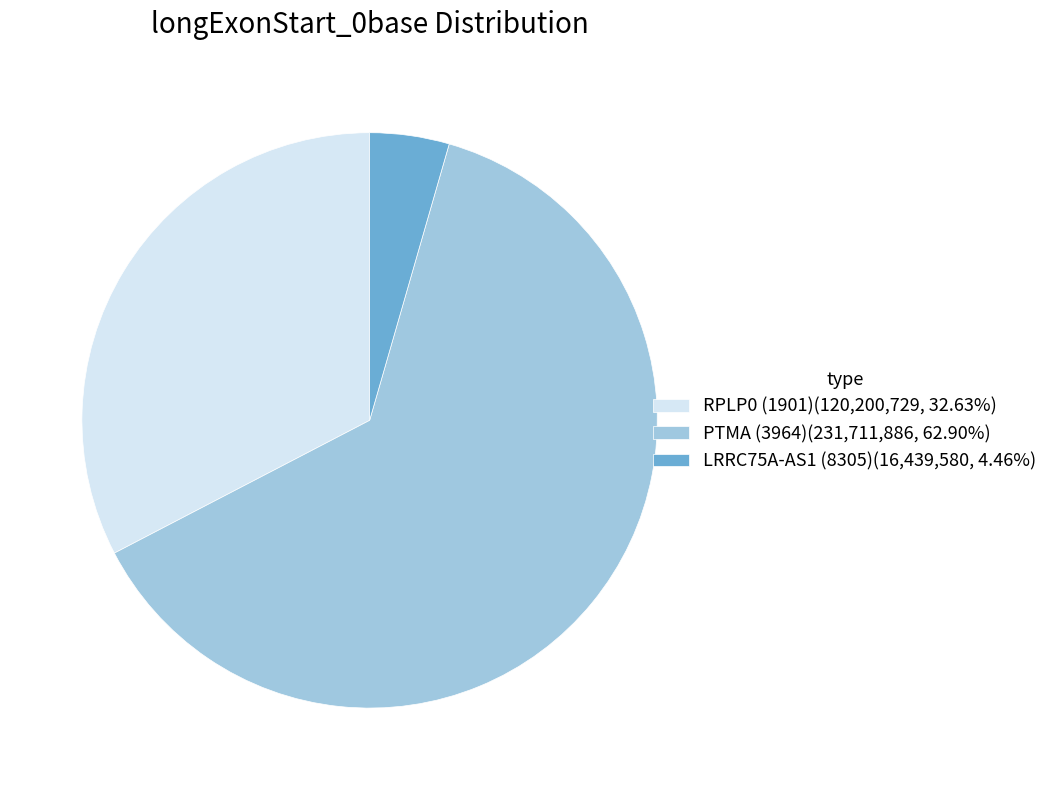

What is the smallest slice in the pie chart?

LRRC75A-AS1 (8305)